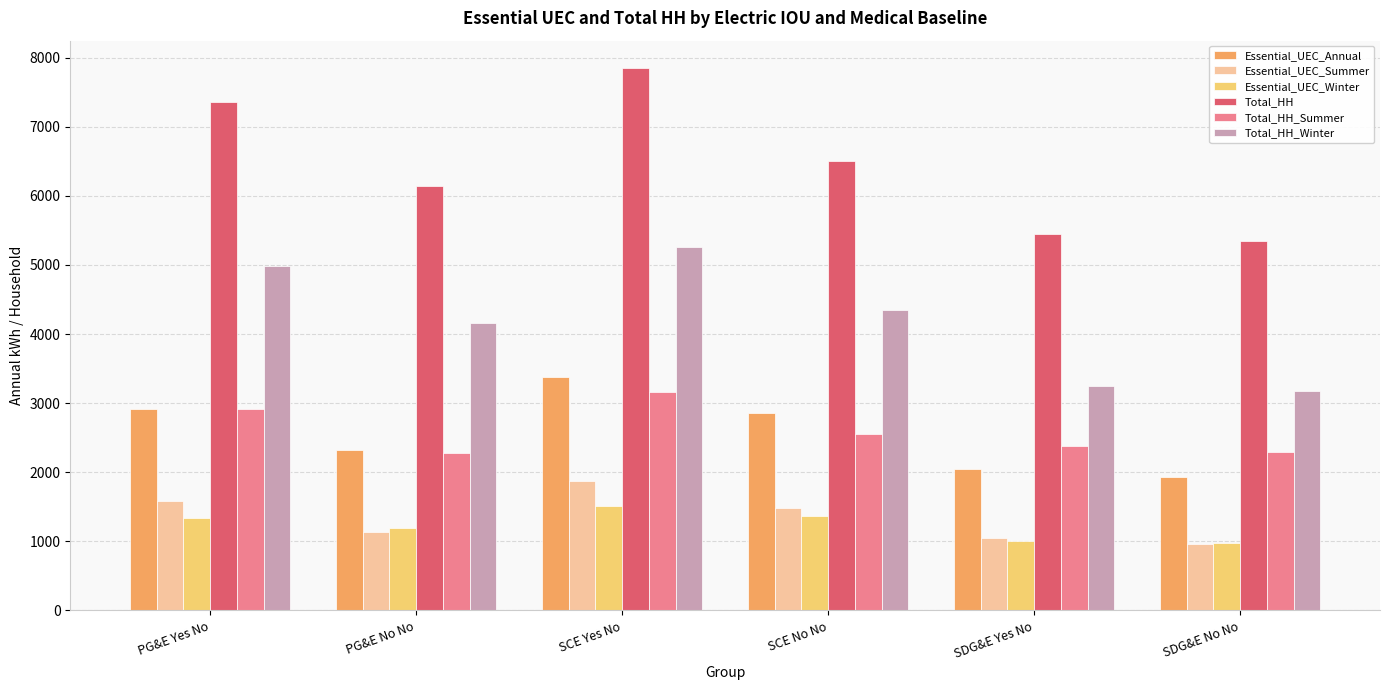

Which series changed the most between SCE Yes No and SDG&E No No?

Total_HH